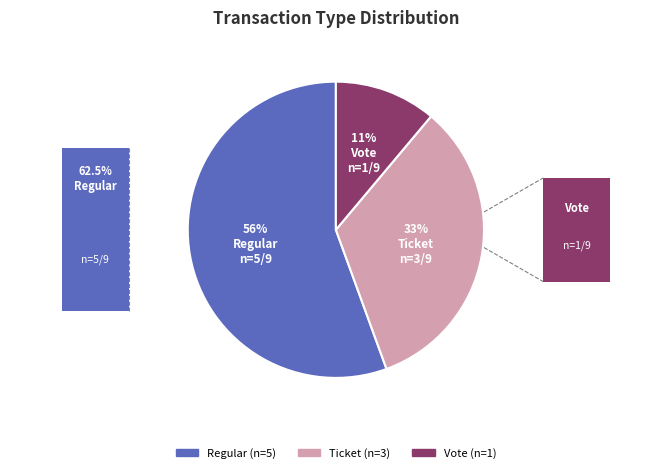

To the nearest percent, what is the average slice percentage?

33%